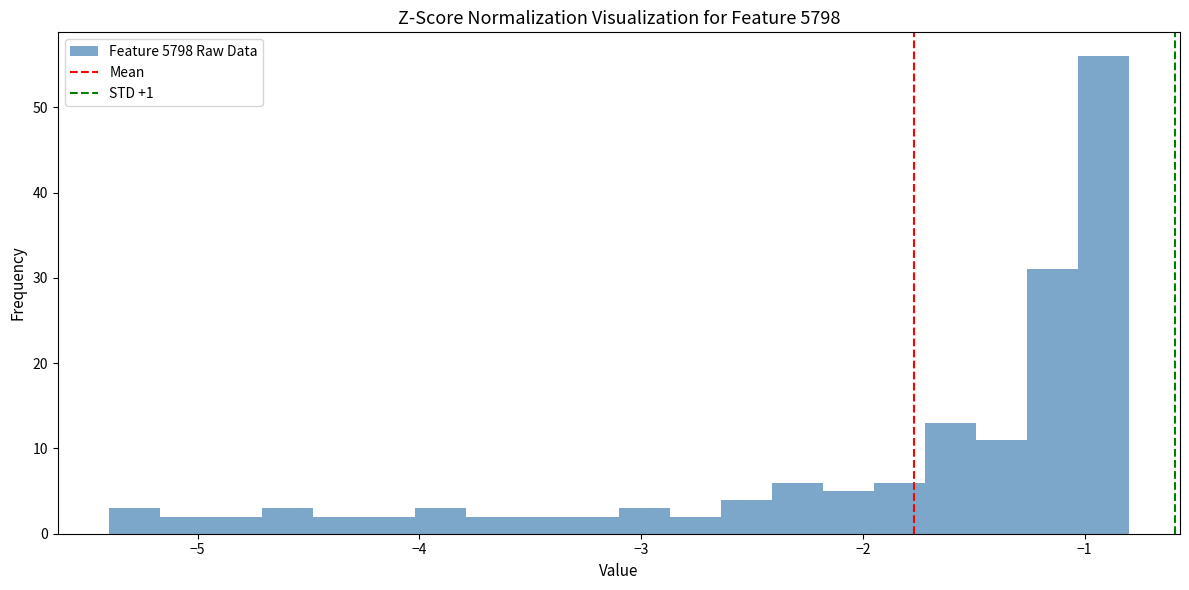

Read against the x-axis, roughly where is the centre of the tallest bar?

-0.9